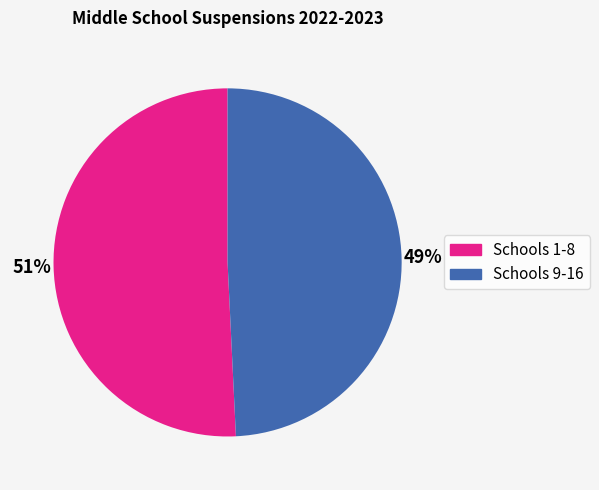

Is there any slice that represents more than half of the pie?

Yes